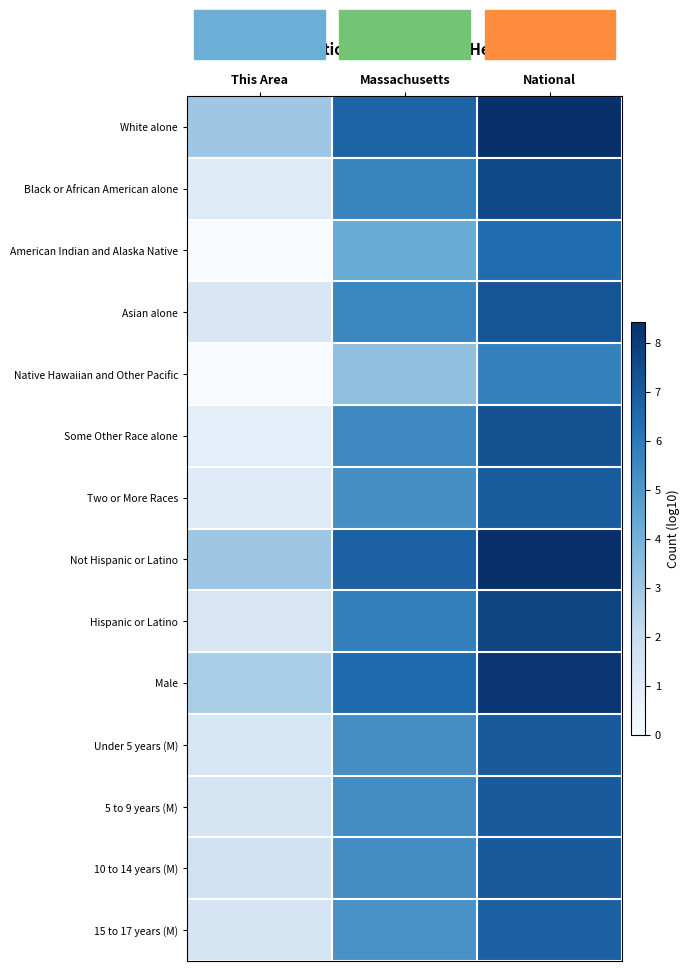

Reading left to right, transcribe all the data shown in this chart.

White alone: This Area=3.0	Massachusetts=6.7	National=8.3
Black or African American alone: This Area=1.1	Massachusetts=5.6	National=7.6
American Indian and Alaska Native: This Area=-0.3	Massachusetts=4.3	National=6.5
Asian alone: This Area=1.3	Massachusetts=5.5	National=7.2
Native Hawaiian and Other Pacific: This Area=-0.3	Massachusetts=3.3	National=5.7
Some Other Race alone: This Area=0.8	Massachusetts=5.5	National=7.3
Two or More Races: This Area=1.1	Massachusetts=5.2	National=7.0
Not Hispanic or Latino: This Area=3.0	Massachusetts=6.8	National=8.4
Hispanic or Latino: This Area=1.3	Massachusetts=5.8	National=7.7
Male: This Area=2.7	Massachusetts=6.5	National=8.2
Under 5 years (M): This Area=1.4	Massachusetts=5.3	National=7.0
5 to 9 years (M): This Area=1.5	Massachusetts=5.3	National=7.0
10 to 14 years (M): This Area=1.6	Massachusetts=5.3	National=7.0
15 to 17 years (M): This Area=1.4	Massachusetts=5.1	National=6.8